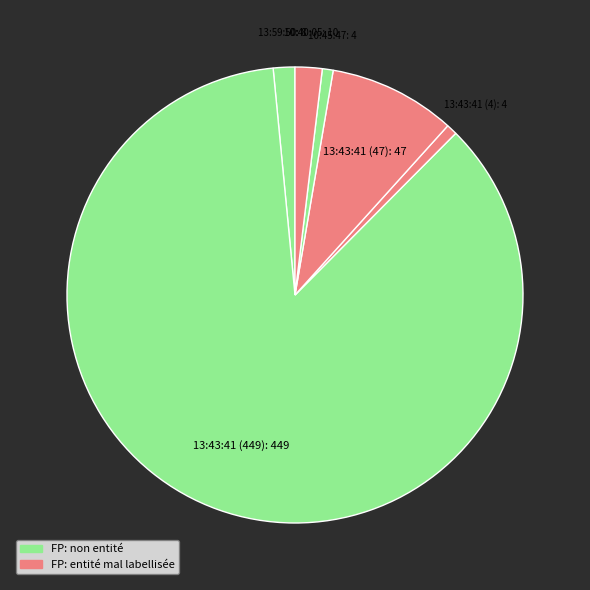

How many slices are in this pie chart?

6